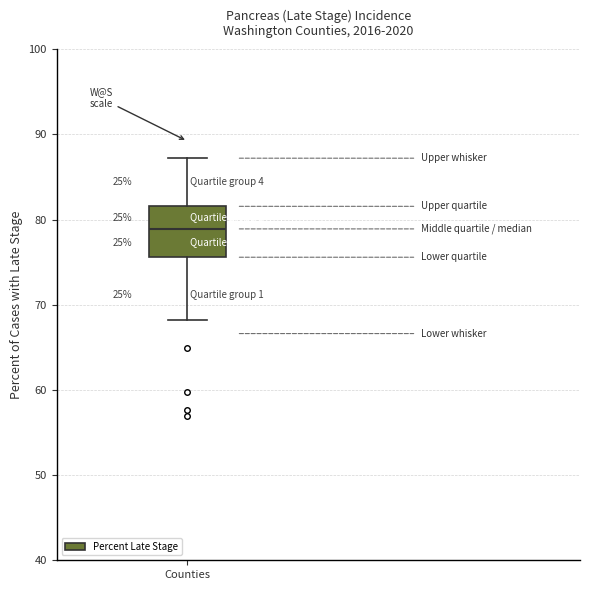

Where does the upper whisker of the box for Counties end on the y-axis? The values are not printed on the chart, so give them approximately, as read against the axis.

87